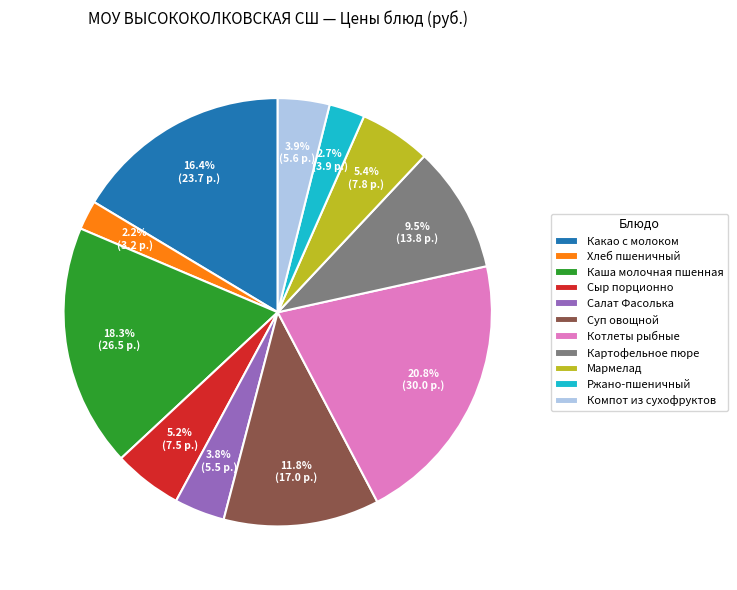

What is the total percentage of Мармелад and Котлеты рыбные?

26.2%